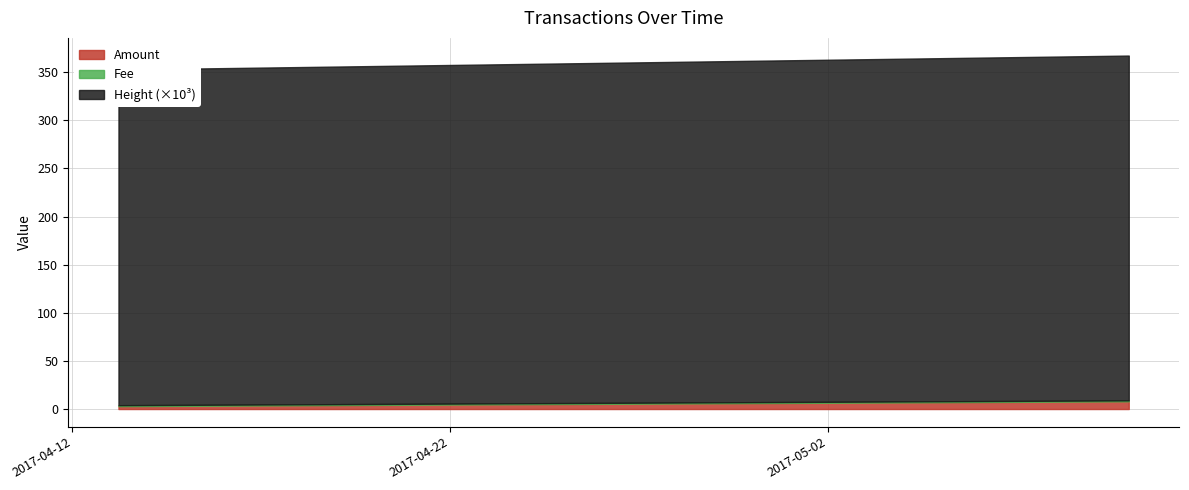

What is the value of the Amount point at the 1st from the left?

3